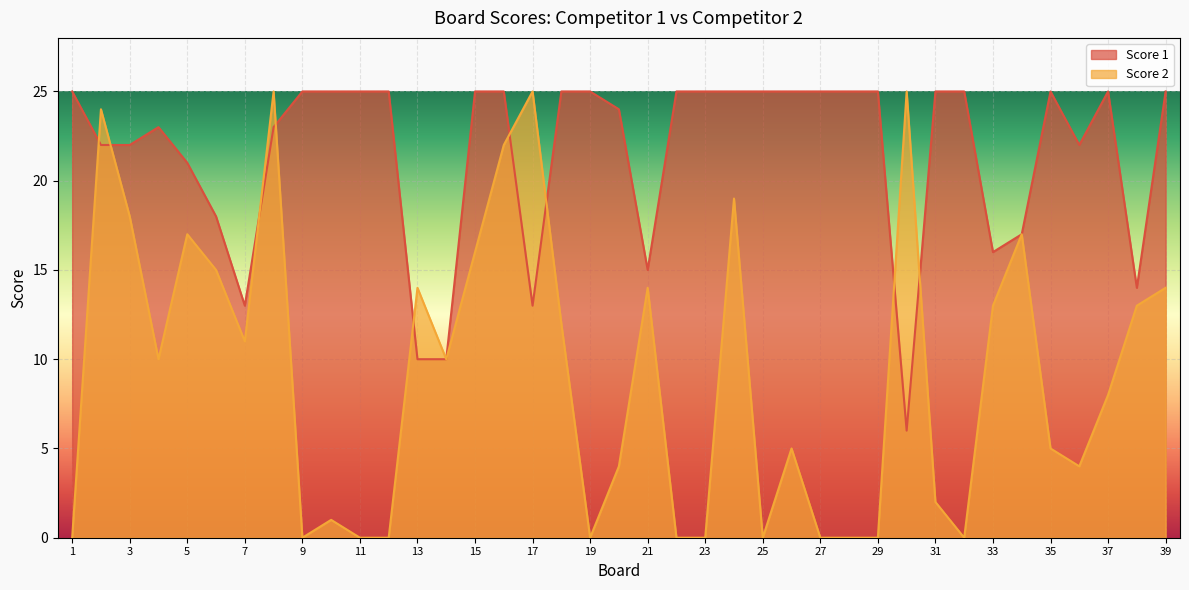

How many intersections are there between Score 1 and Score 2?

9